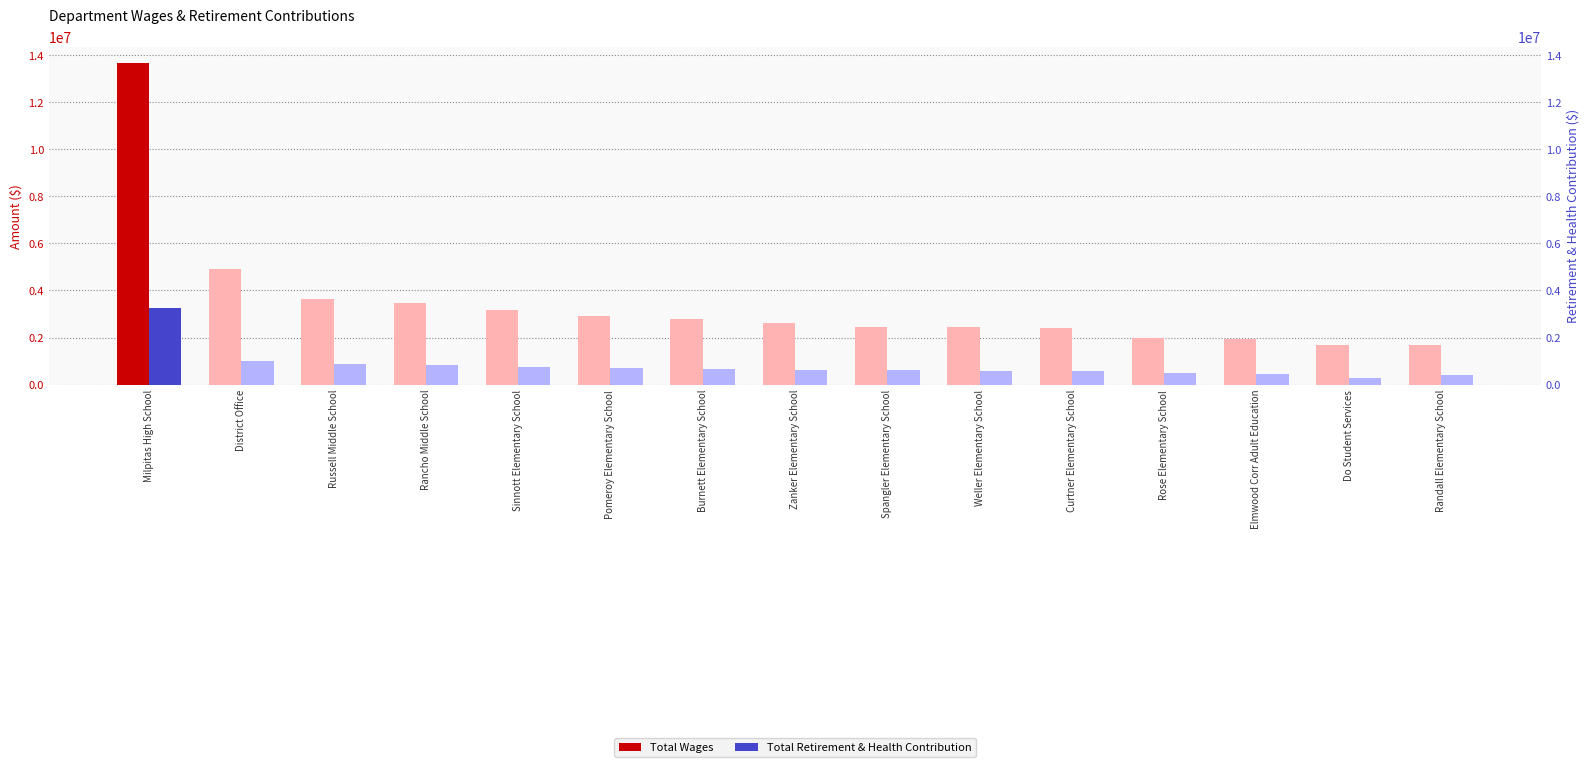

Is it true that Total Wages equals 681477 at Sinnott Elementary School?

False